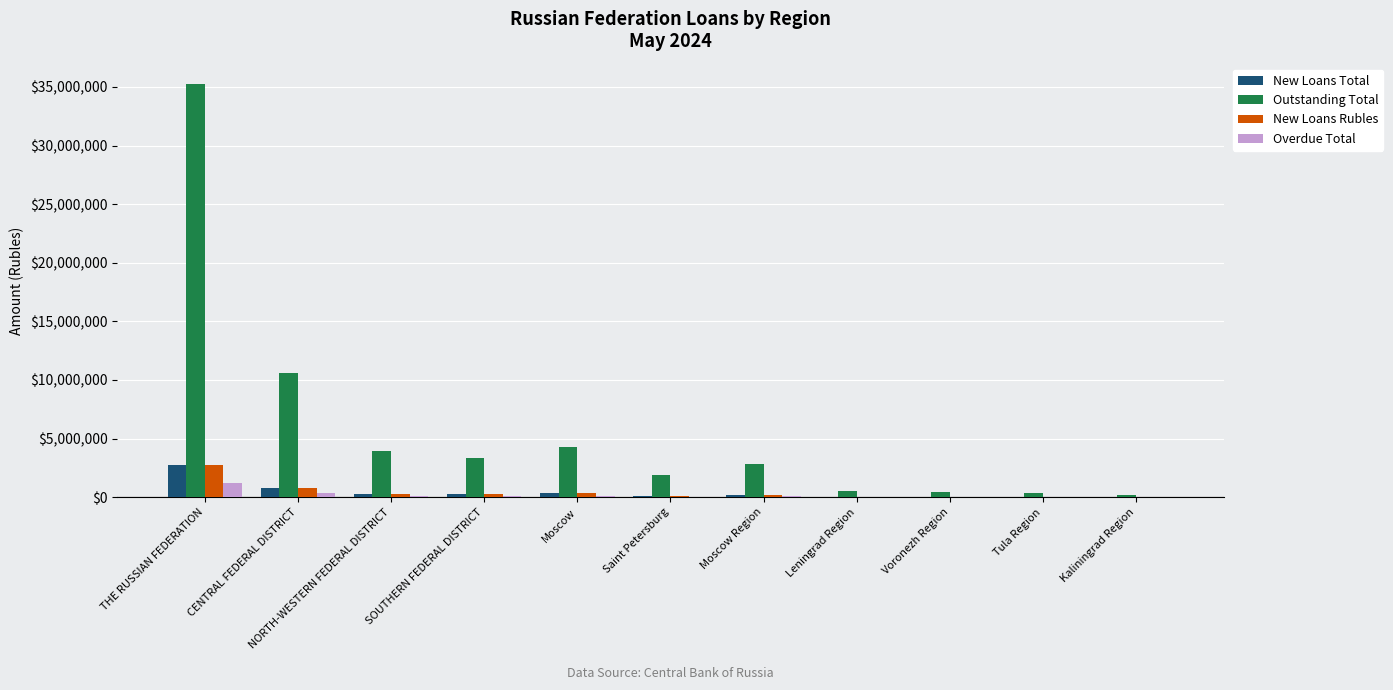

Which label corresponds to the largest value in the chart?

THE RUSSIAN FEDERATION